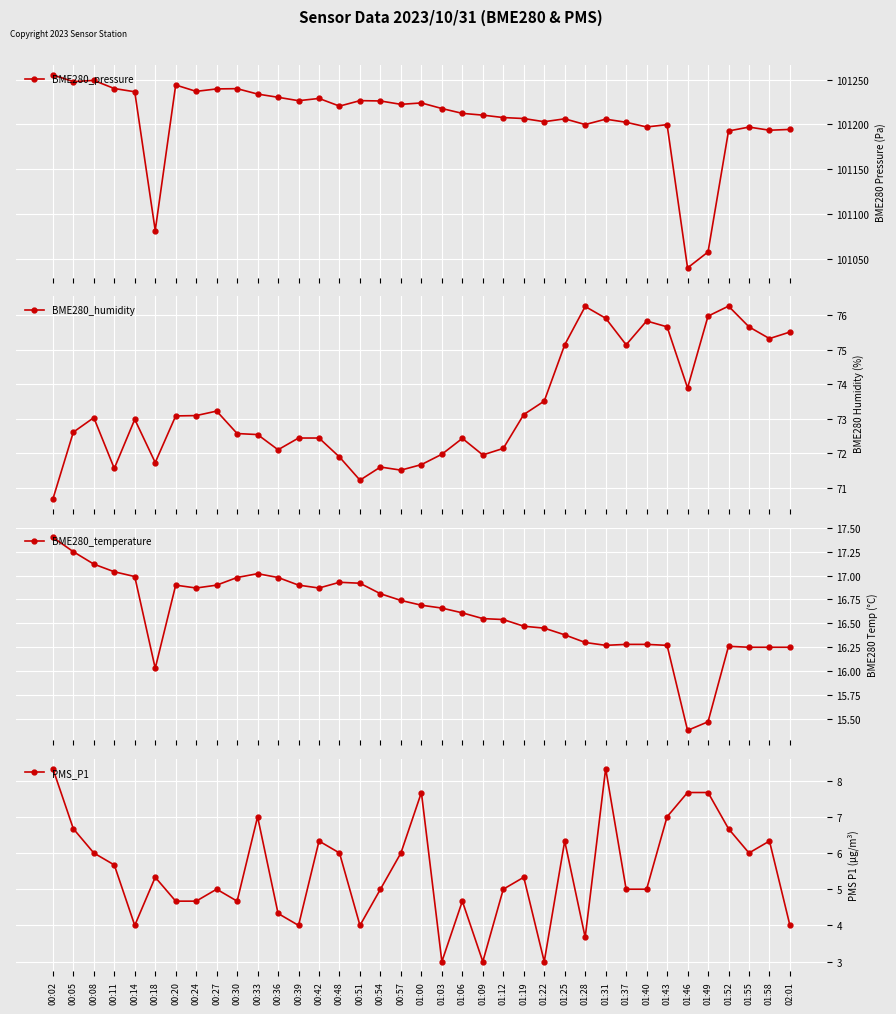

Where is the first local maximum for BME280_pressure?

00:08